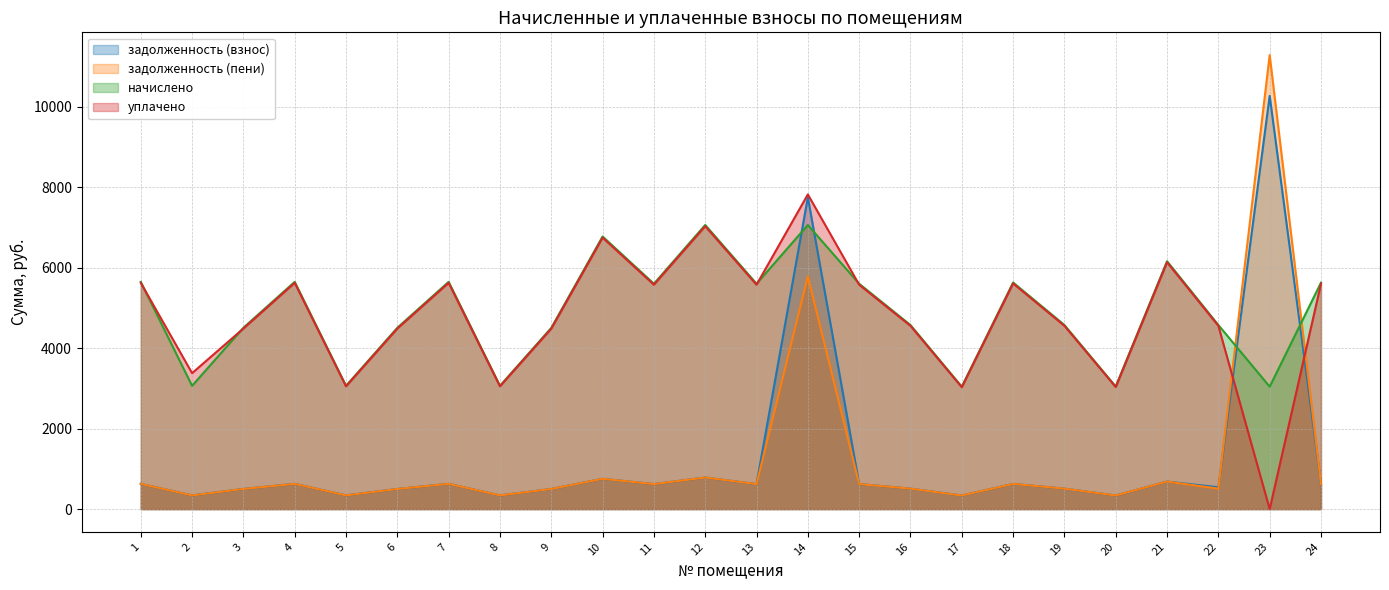

True or false: задолженность (взнос) has a value of 622.3 at 13.

True